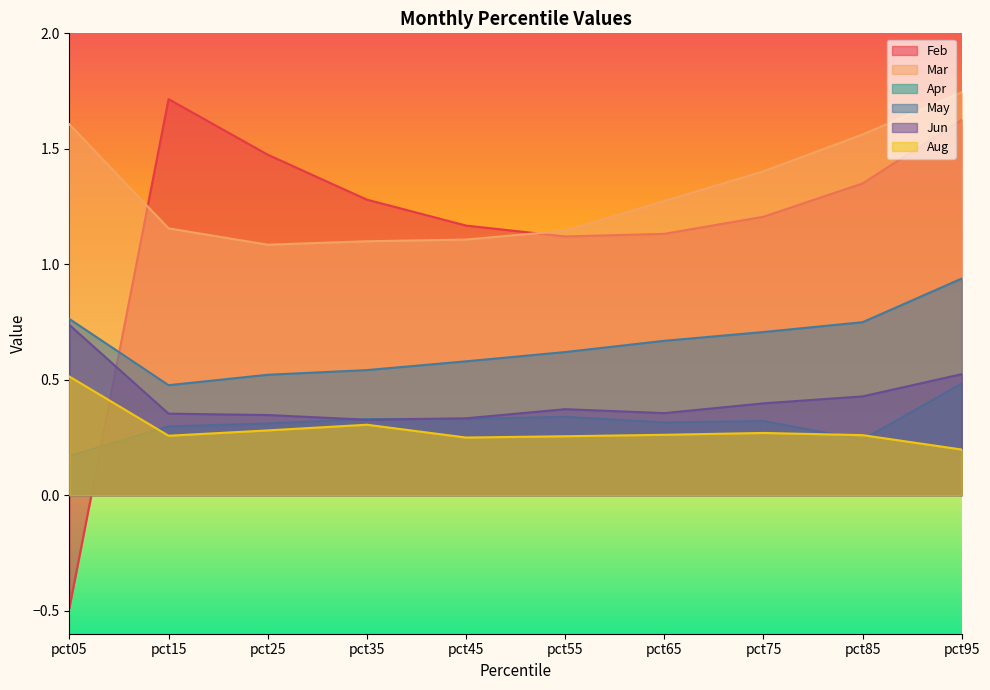

What is the greatest value displayed?

1.7